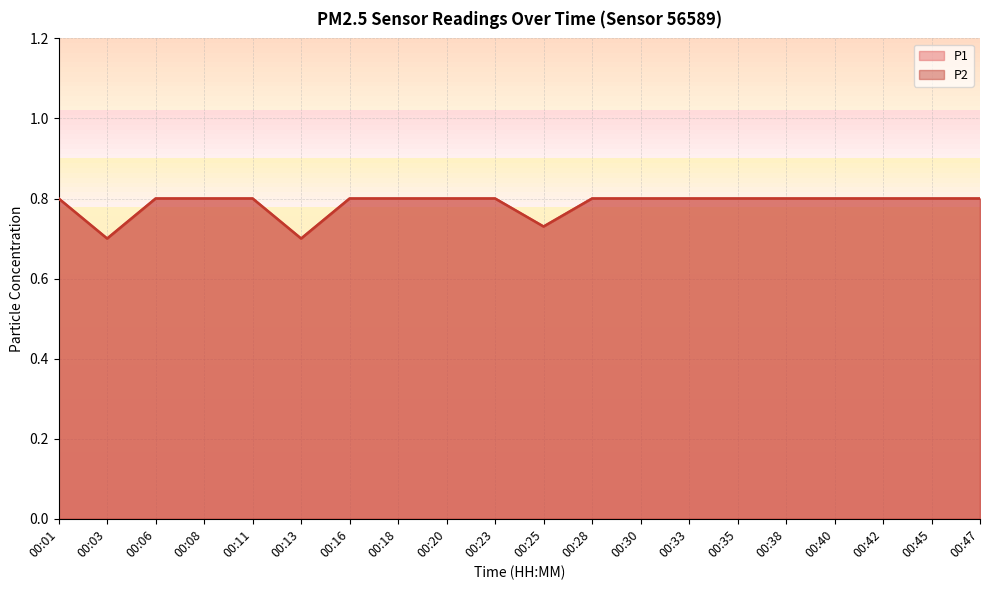

Count the number of categories in the chart.

20